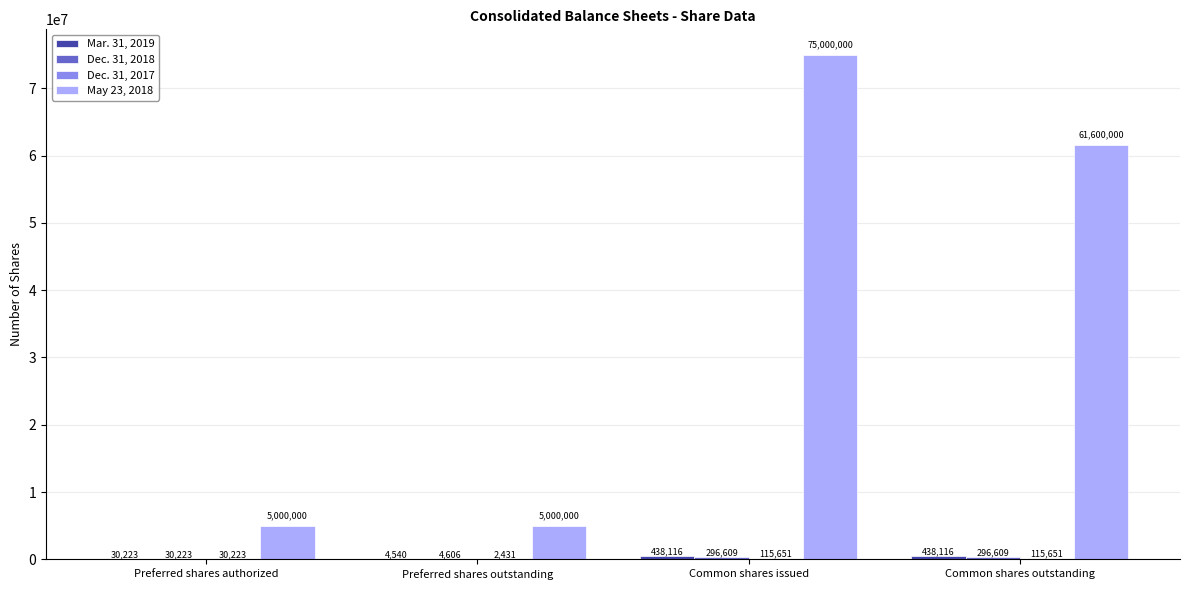

What is the sum of all May 23, 2018 values?

146600000